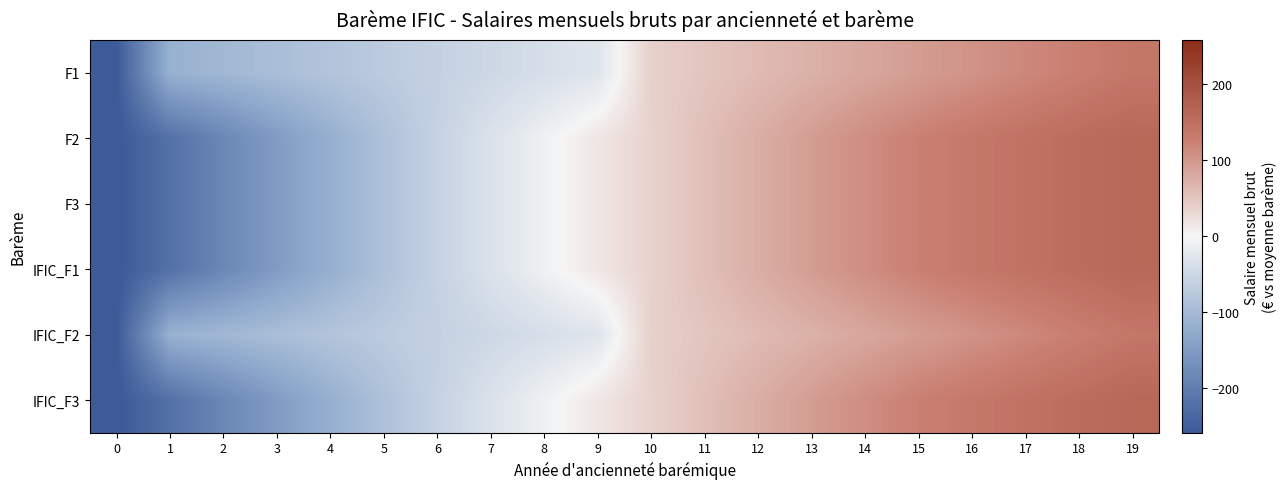

Reading left to right, what are all the values shown in this chart?

F1: 0=-255.1	1=-113.7	2=-102.9	3=-92.0	4=-81.2	5=-70.3	6=-59.5	7=-48.6	8=-37.7	9=-26.9	10=39.9	11=50.8	12=61.7	13=72.5	14=83.4	15=94.2	16=105.1	17=115.9	18=126.8	19=137.6
F2: 0=-258.1	1=-219.5	2=-183.2	3=-149.0	4=-116.9	5=-86.8	6=-58.6	7=-32.1	8=-7.4	9=15.8	10=37.4	11=57.5	12=76.3	13=93.9	14=110.2	15=125.4	16=135.5	17=144.8	18=153.5	19=161.5
F3: 0=-258.1	1=-219.5	2=-183.2	3=-149.0	4=-116.9	5=-86.8	6=-58.6	7=-32.1	8=-7.4	9=15.8	10=37.4	11=57.5	12=76.3	13=93.9	14=110.2	15=125.4	16=135.5	17=144.8	18=153.5	19=161.5
IFIC_F1: 0=-258.1	1=-219.5	2=-183.2	3=-149.0	4=-116.9	5=-86.8	6=-58.6	7=-32.1	8=-7.4	9=15.8	10=37.4	11=57.5	12=76.3	13=93.9	14=110.2	15=125.4	16=135.5	17=144.8	18=153.5	19=161.5
IFIC_F2: 0=-255.1	1=-113.7	2=-102.9	3=-92.0	4=-81.2	5=-70.3	6=-59.5	7=-48.6	8=-37.7	9=-26.9	10=39.9	11=50.8	12=61.7	13=72.5	14=83.4	15=94.2	16=105.1	17=115.9	18=126.8	19=137.6
IFIC_F3: 0=-258.1	1=-219.5	2=-183.2	3=-149.0	4=-116.9	5=-86.8	6=-58.6	7=-32.1	8=-7.4	9=15.8	10=37.4	11=57.5	12=76.3	13=93.9	14=110.2	15=125.4	16=135.5	17=144.8	18=153.5	19=161.5